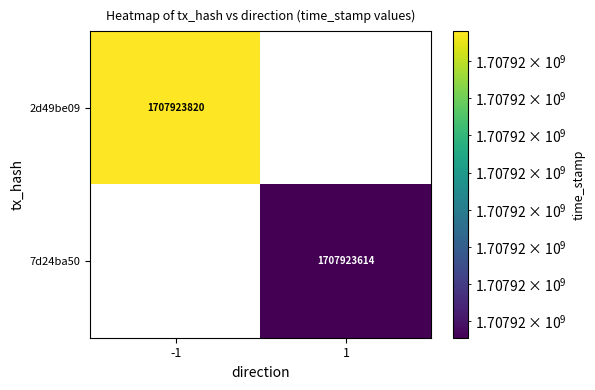

Is the value of 2d49be09 at -1 greater than the value of 7d24ba50 at 1?

Yes